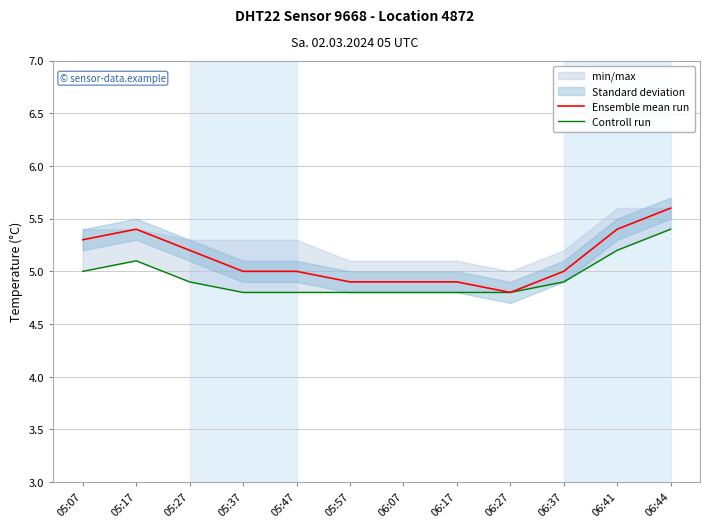

What is the label of the 10th point from the left?

06:37